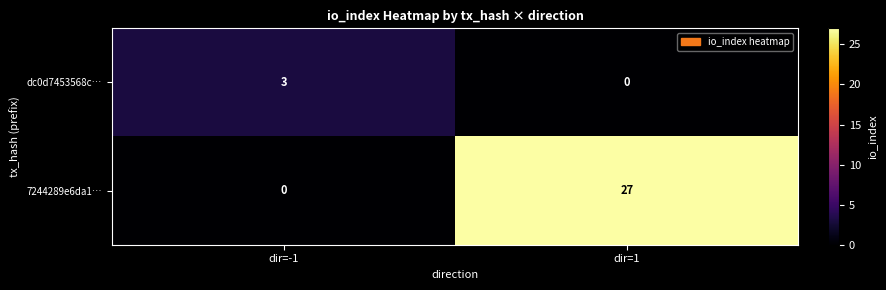

Rank the series by their average value, from lowest to highest.

dc0d7453568c…, 7244289e6da1…